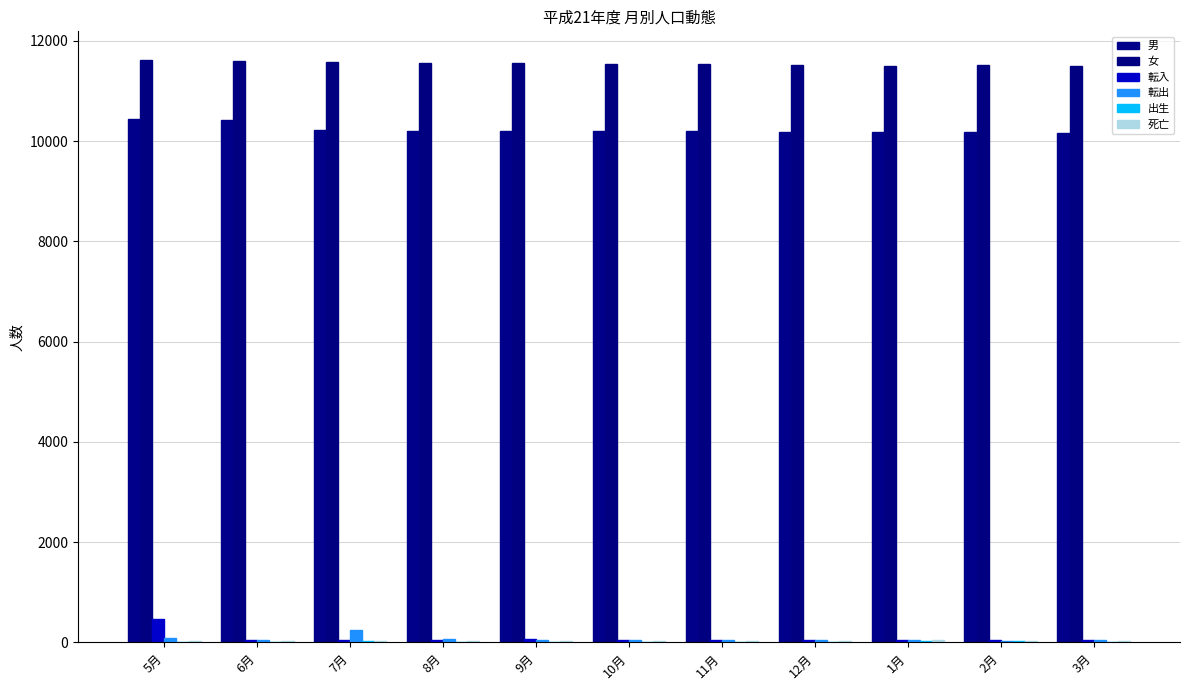

Count the number of data series in this chart.

6